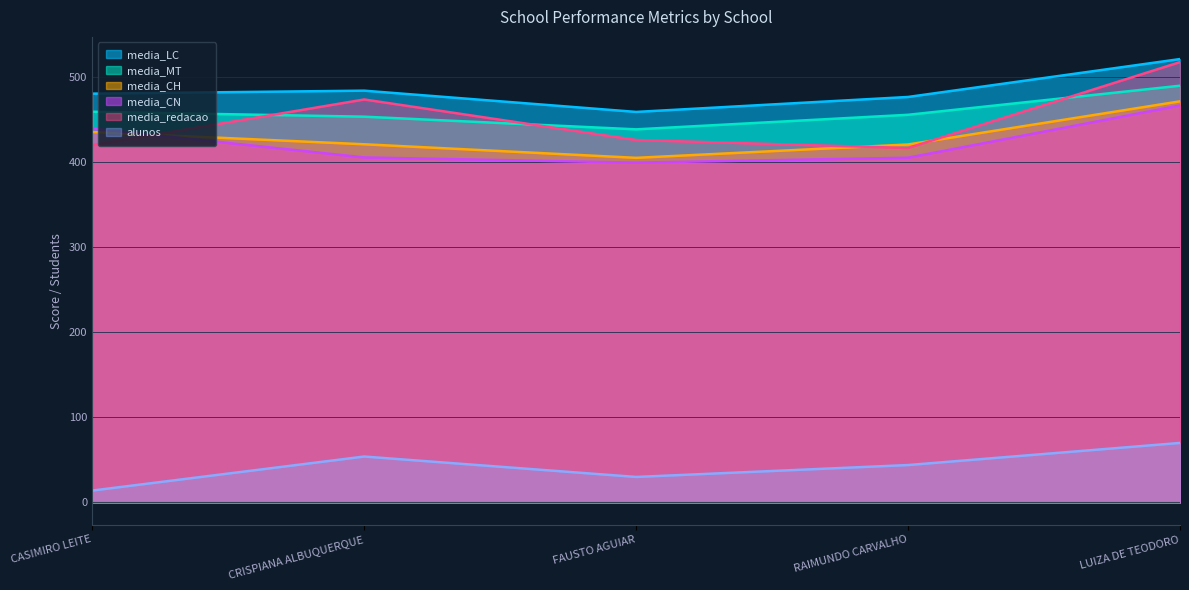

List the labels in order of media_LC value, largest first.

LUIZA DE TEODORO, CRISPIANA ALBUQUERQUE, CASIMIRO LEITE, RAIMUNDO CARVALHO, FAUSTO AGUIAR